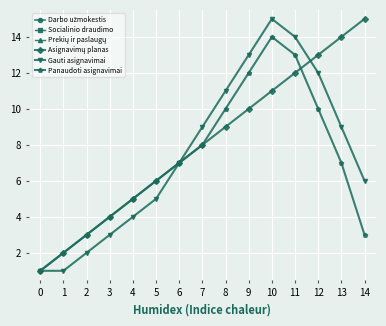

In Panaudoti asignavimai, how many points are higher than both neighbors (excluding endpoints)?

1